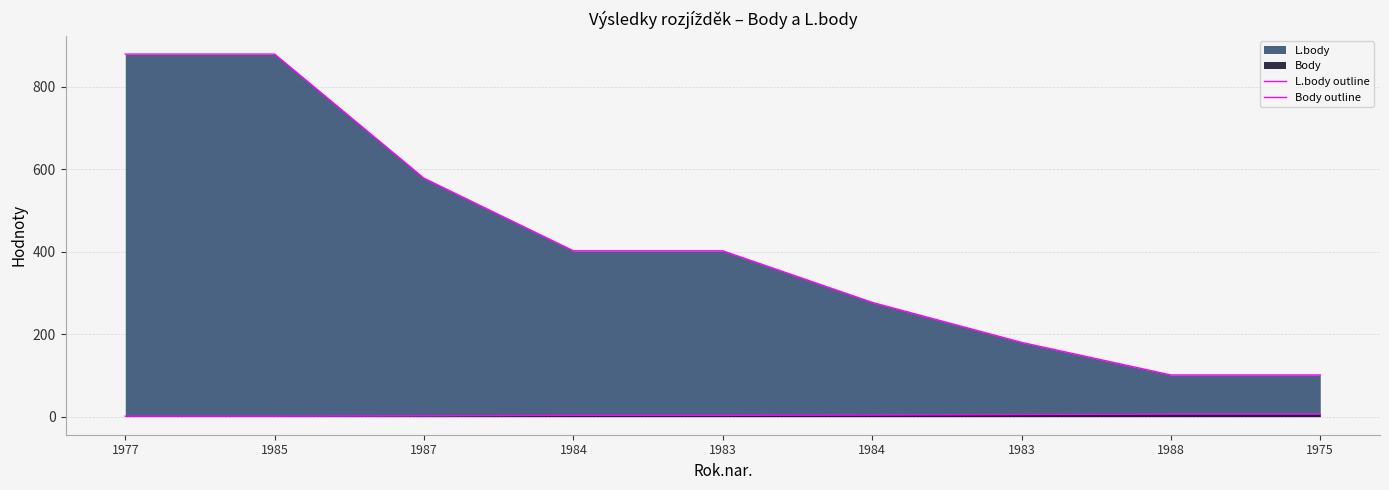

Which series changed the most between 1983 and 1984?

L.body outline